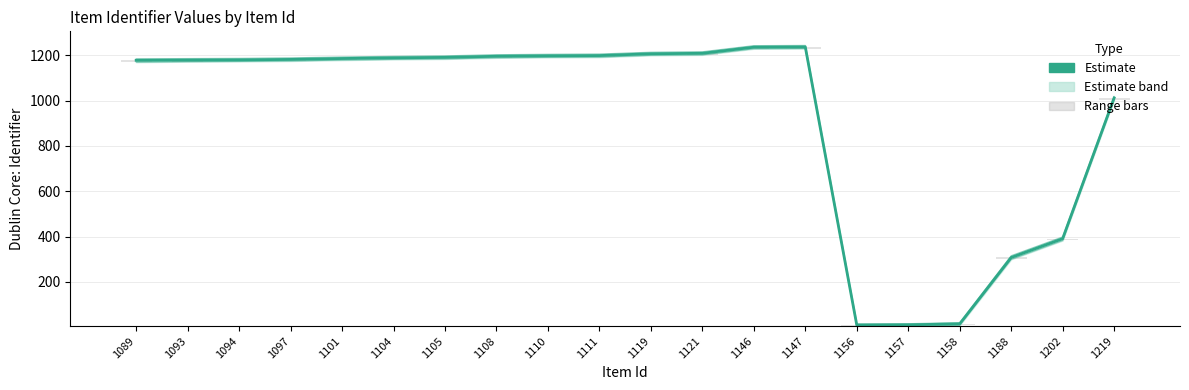

True or false: Estimate has a value of 1189 at 1104.

True